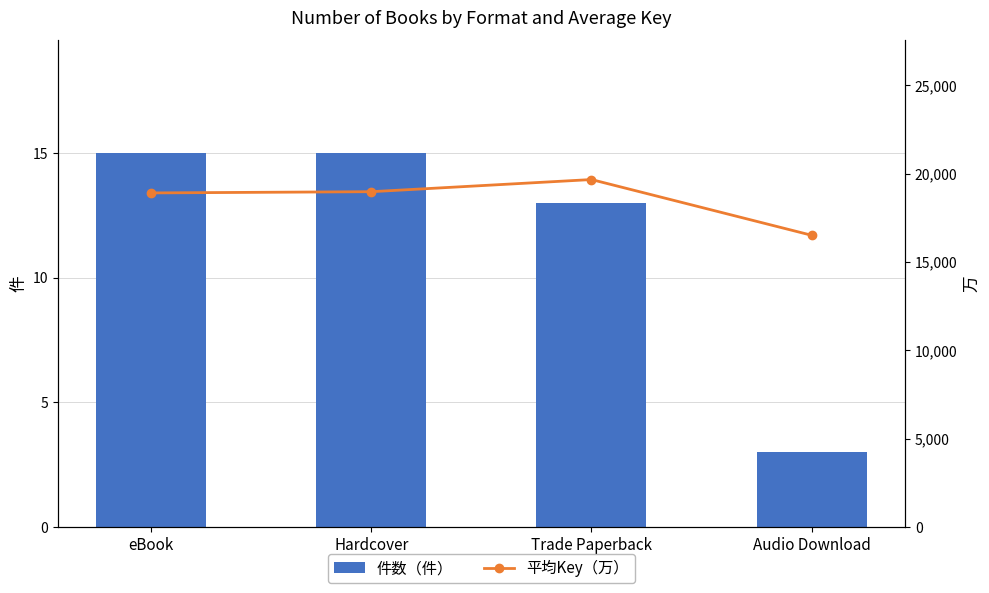

What are all the series names shown in the legend?

件数（件）, 平均Key（万）